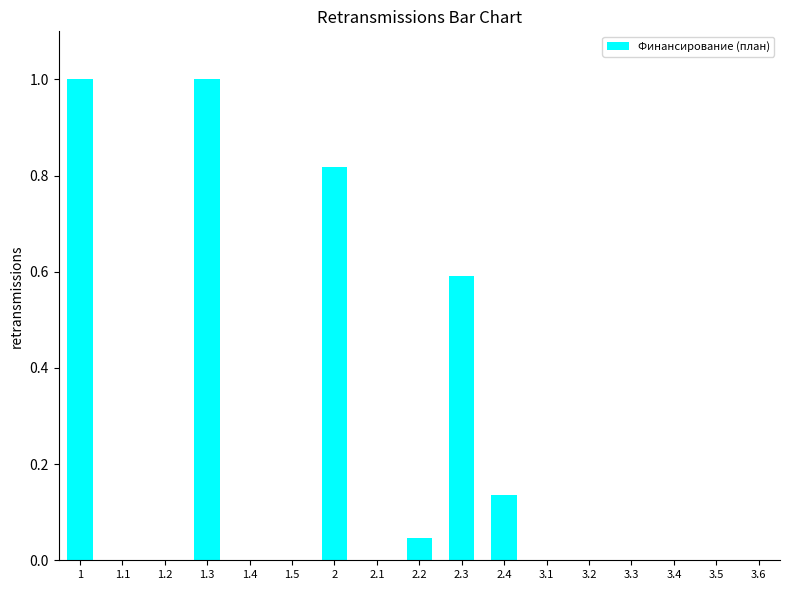

What is the greatest value displayed?

1.0